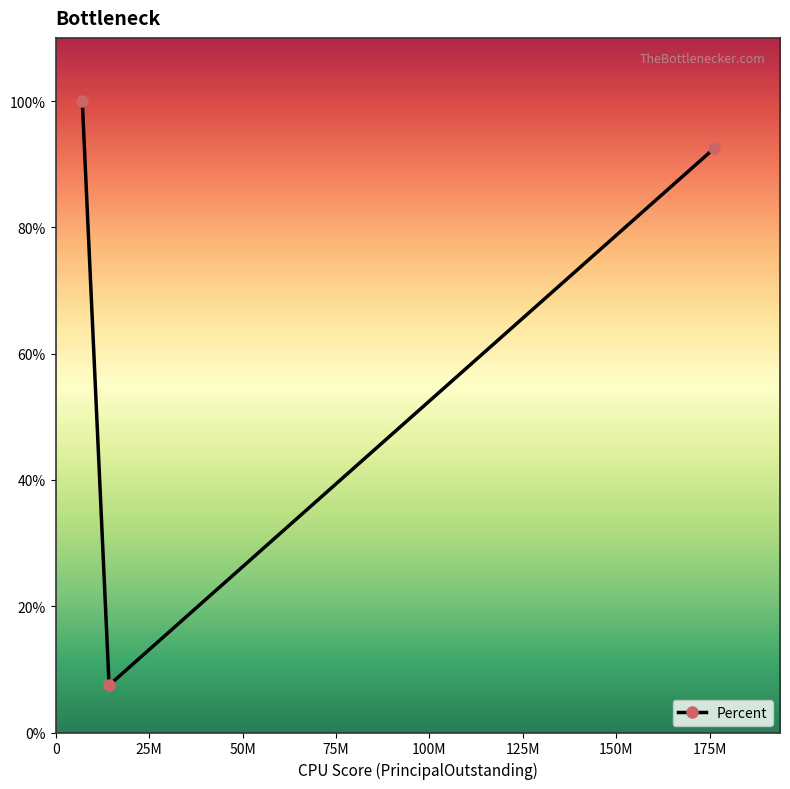

What is the difference between the maximum and second lowest values?

7.5